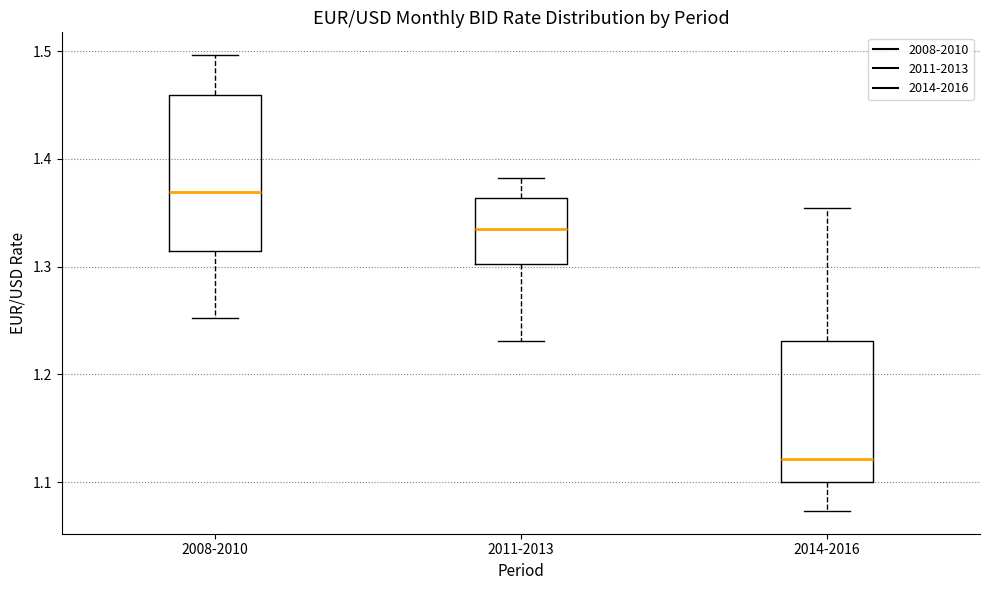

Reading left to right, read every box against the y-axis: the position of its median line, the range the box covers, and the ends of its whiskers. The values are not printed on the chart, so give them approximately, as read against the axis.

2008-2010: median 1.37, box 1.31 to 1.46, whiskers 1.25 to 1.50
2011-2013: median 1.34, box 1.30 to 1.36, whiskers 1.23 to 1.38
2014-2016: median 1.12, box 1.10 to 1.23, whiskers 1.07 to 1.35